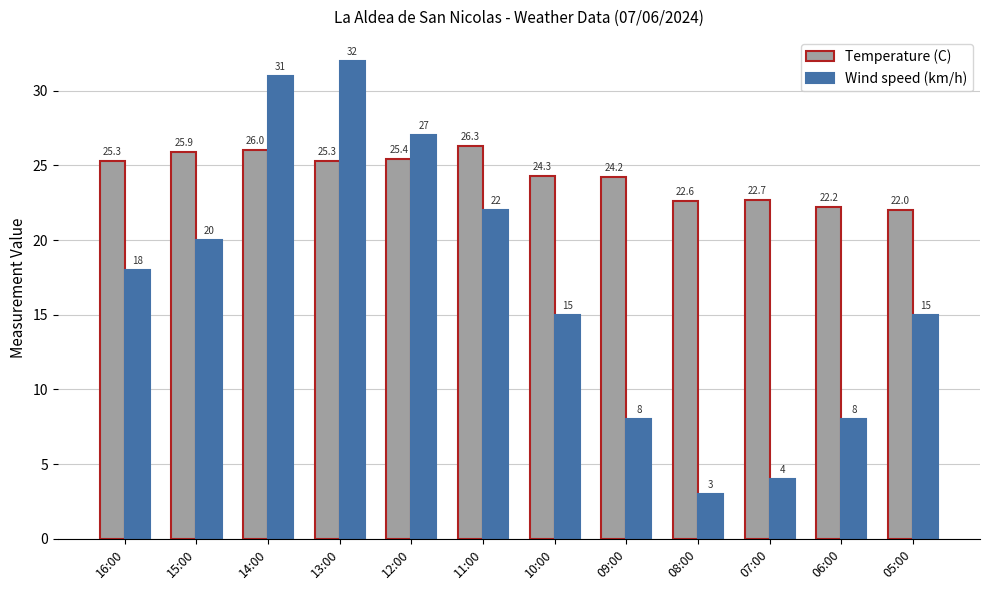

Is it true that Wind speed (km/h) equals 1.8 at 08:00?

False